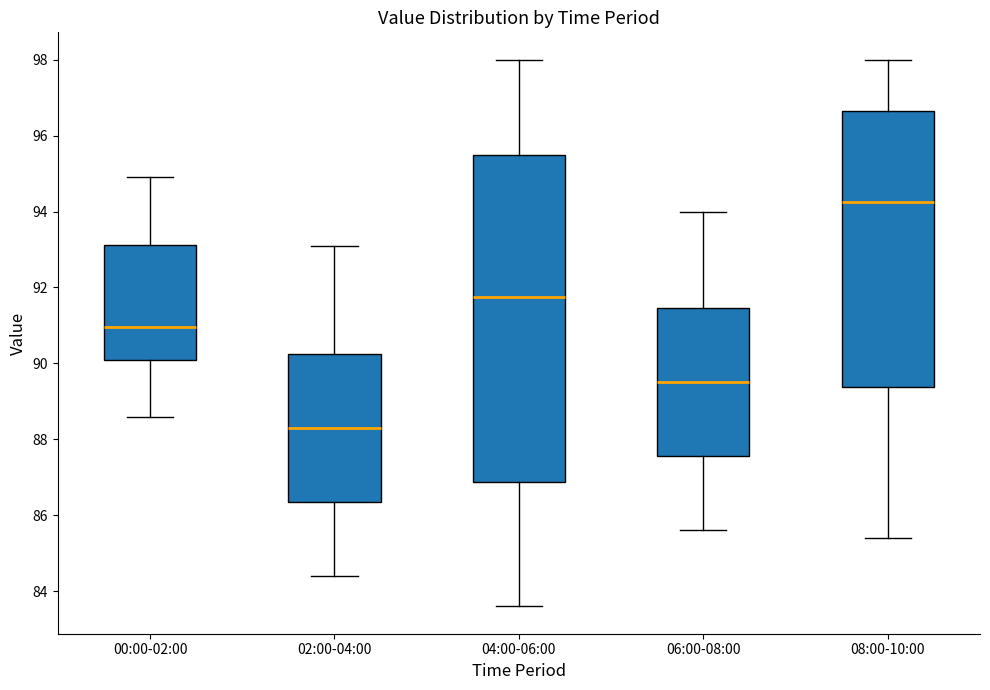

Reading left to right, read every box against the y-axis: the position of its median line, the range the box covers, and the ends of its whiskers. The values are not printed on the chart, so give them approximately, as read against the axis.

00:00-02:00: median 91.0, box 90.2 to 93.2, whiskers 88.6 to 95.0
02:00-04:00: median 88.4, box 86.4 to 90.2, whiskers 84.4 to 93.2
04:00-06:00: median 91.8, box 86.8 to 95.6, whiskers 83.6 to 98.0
06:00-08:00: median 89.6, box 87.6 to 91.4, whiskers 85.6 to 94.0
08:00-10:00: median 94.2, box 89.4 to 96.6, whiskers 85.4 to 98.0